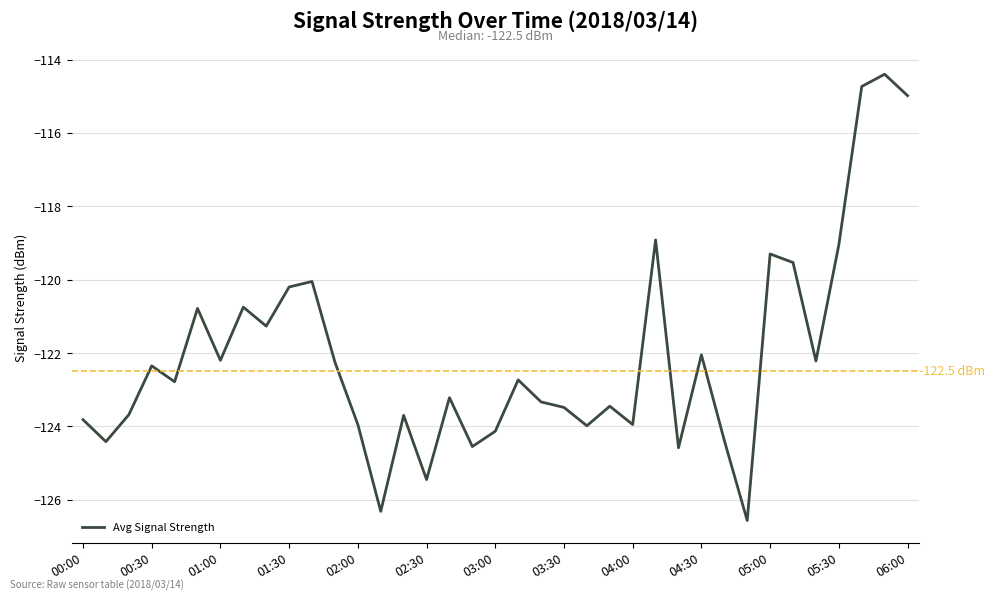

What is the greatest value displayed?

-114.4